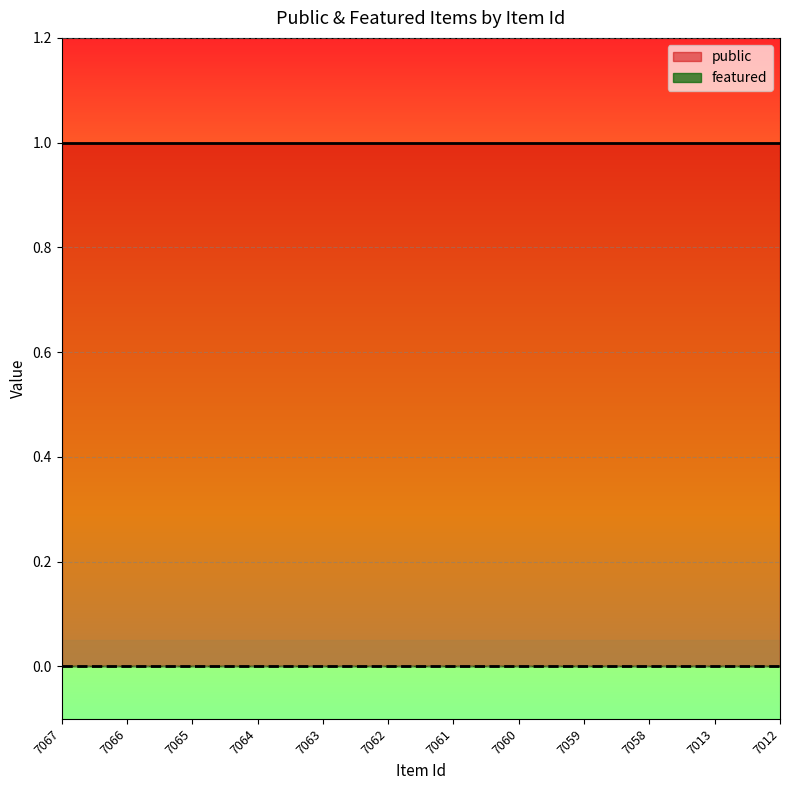

Is it true that public equals 1 at 7065?

False